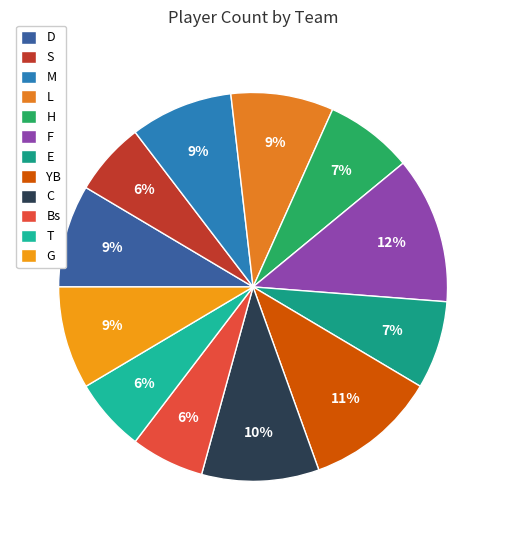

Is D the majority of the pie?

No